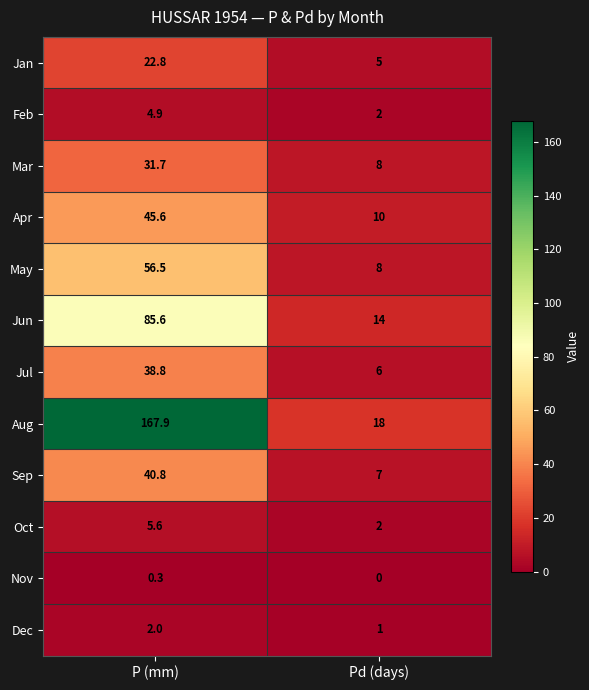

What is the sum of the Jan values at P (mm) and Pd (days)?

27.8